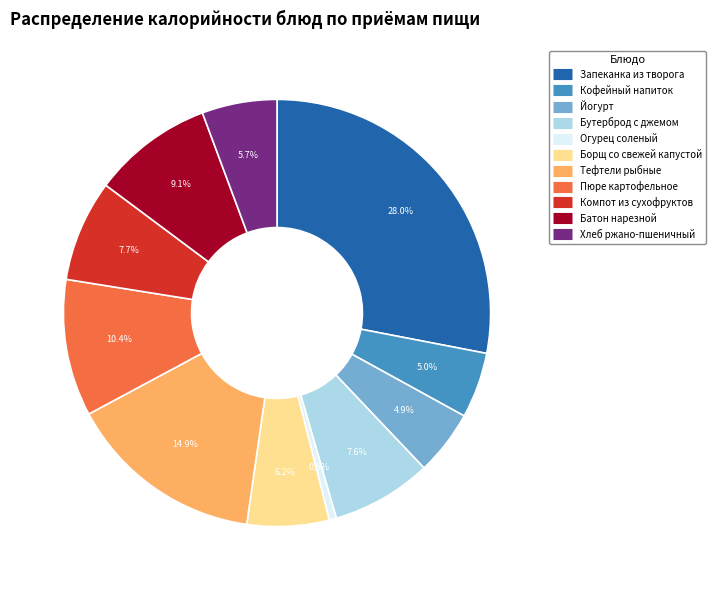

Do Йогурт and Борщ со свежей капустой together represent more than half of the pie?

No